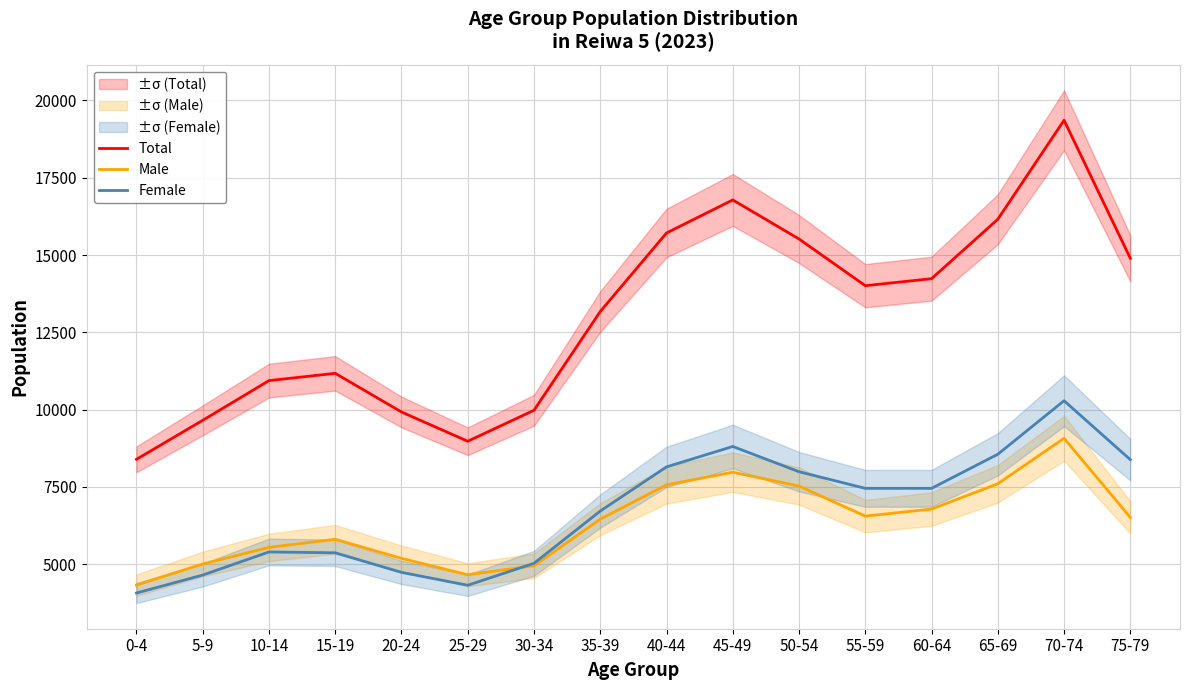

Which has a higher value, 45-49 or 0-4?

45-49